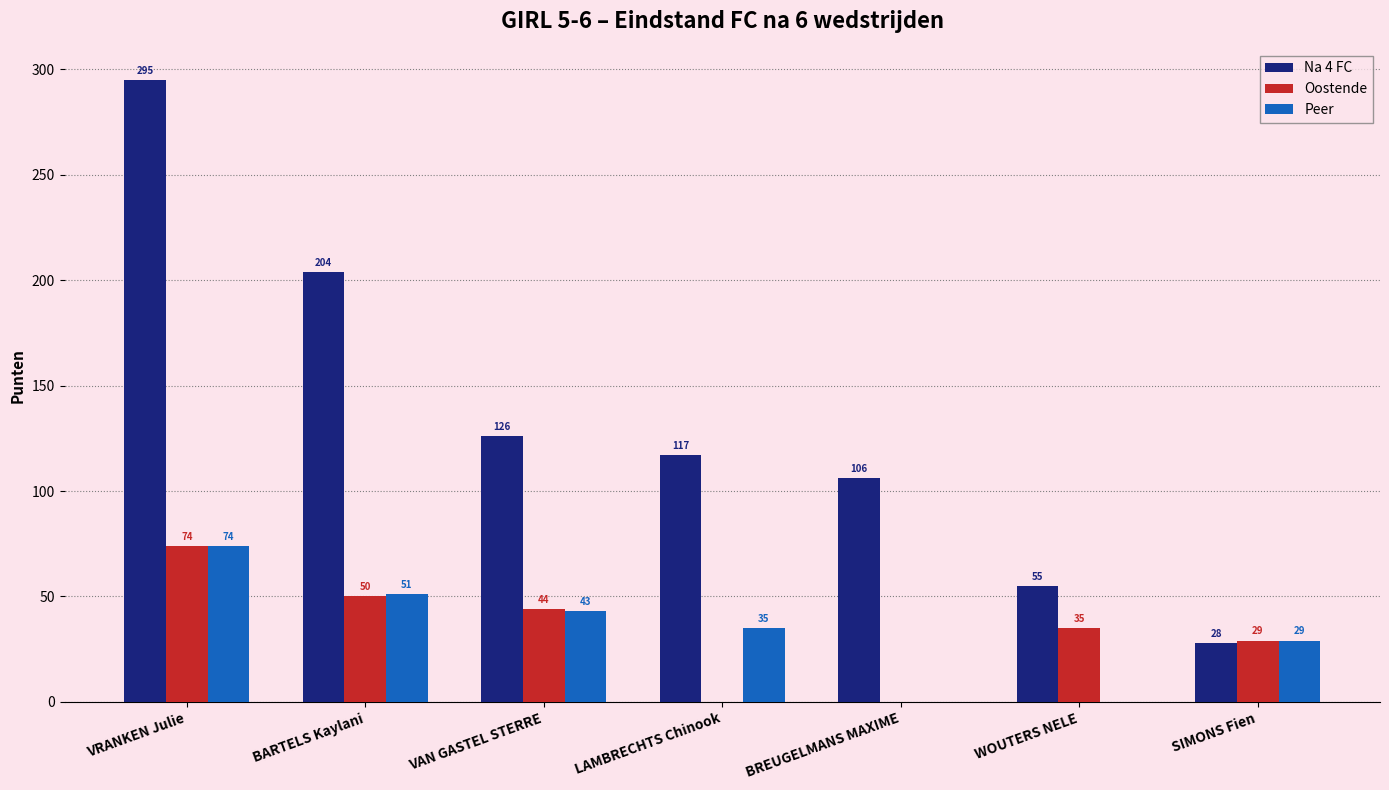

What is the total value across all series at BARTELS Kaylani?

305